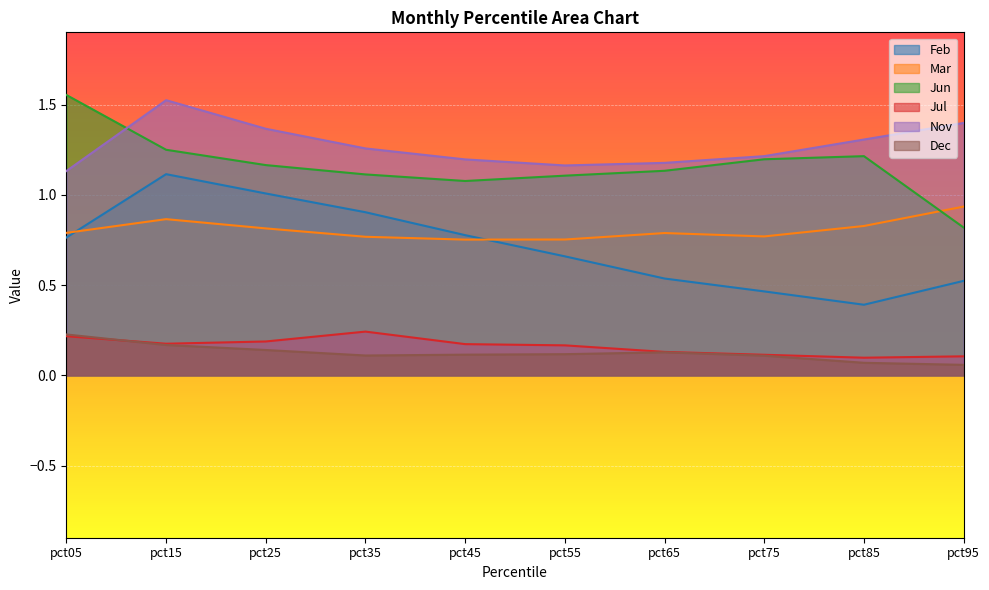

Reading left to right, list all the values displayed in this chart.

Feb: 0.8	1.1	1.0	0.9	0.8	0.7	0.5	0.5	0.4	0.5
Mar: 0.8	0.9	0.8	0.8	0.8	0.8	0.8	0.8	0.8	0.9
Jun: 1.6	1.2	1.2	1.1	1.1	1.1	1.1	1.2	1.2	0.8
Jul: 0.2	0.2	0.2	0.2	0.2	0.2	0.1	0.1	0.1	0.1
Nov: 1.1	1.5	1.4	1.3	1.2	1.2	1.2	1.2	1.3	1.4
Dec: 0.2	0.2	0.1	0.1	0.1	0.1	0.1	0.1	0.1	0.1